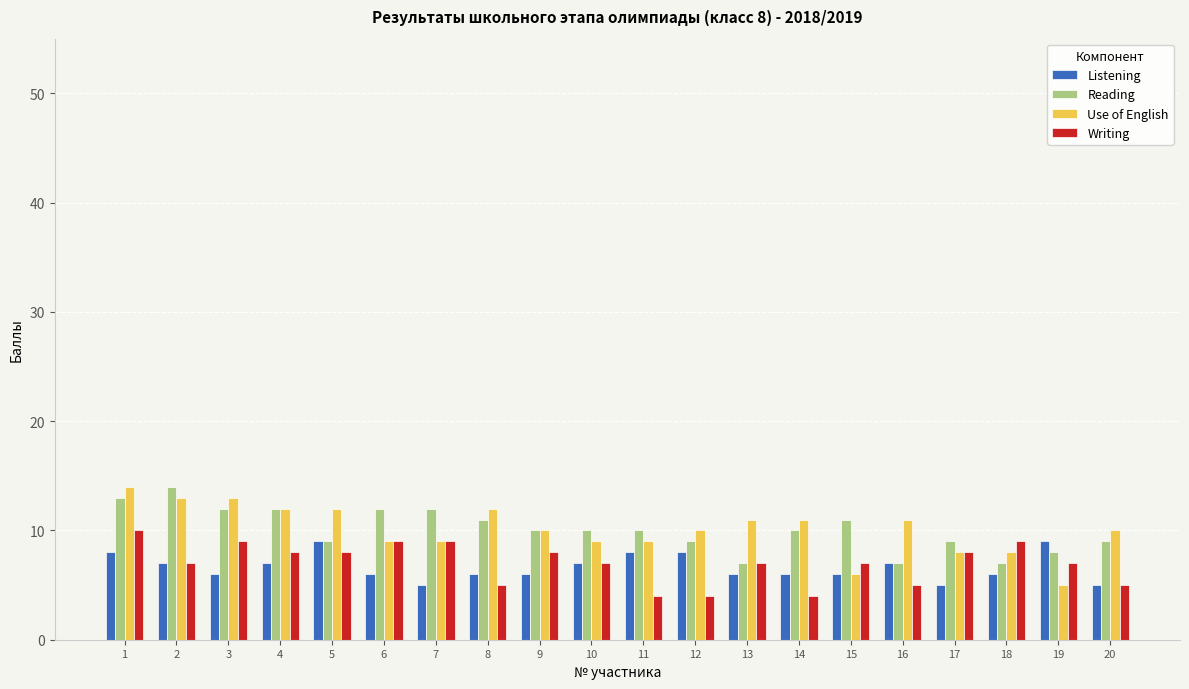

What is the value of the Writing bar at the 11th from the left?

4